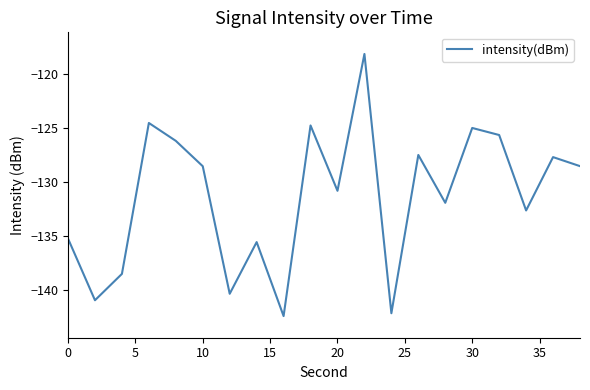

What is the maximum value shown in the chart?

-118.2